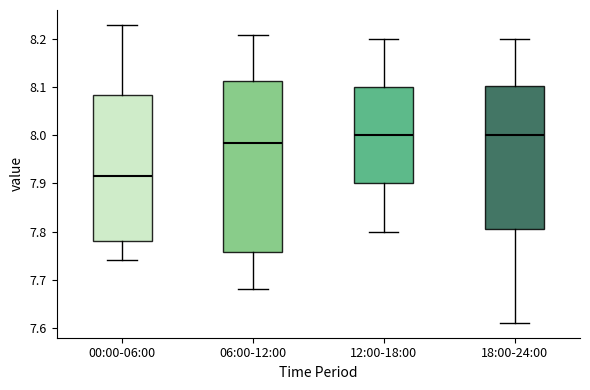

Reading left to right, read every box against the y-axis: the position of its median line, the range the box covers, and the ends of its whiskers. The values are not printed on the chart, so give them approximately, as read against the axis.

00:00-06:00: median 7.92, box 7.78 to 8.09, whiskers 7.74 to 8.23
06:00-12:00: median 7.99, box 7.76 to 8.11, whiskers 7.68 to 8.21
12:00-18:00: median 8.00, box 7.90 to 8.10, whiskers 7.80 to 8.20
18:00-24:00: median 8.00, box 7.81 to 8.10, whiskers 7.61 to 8.20